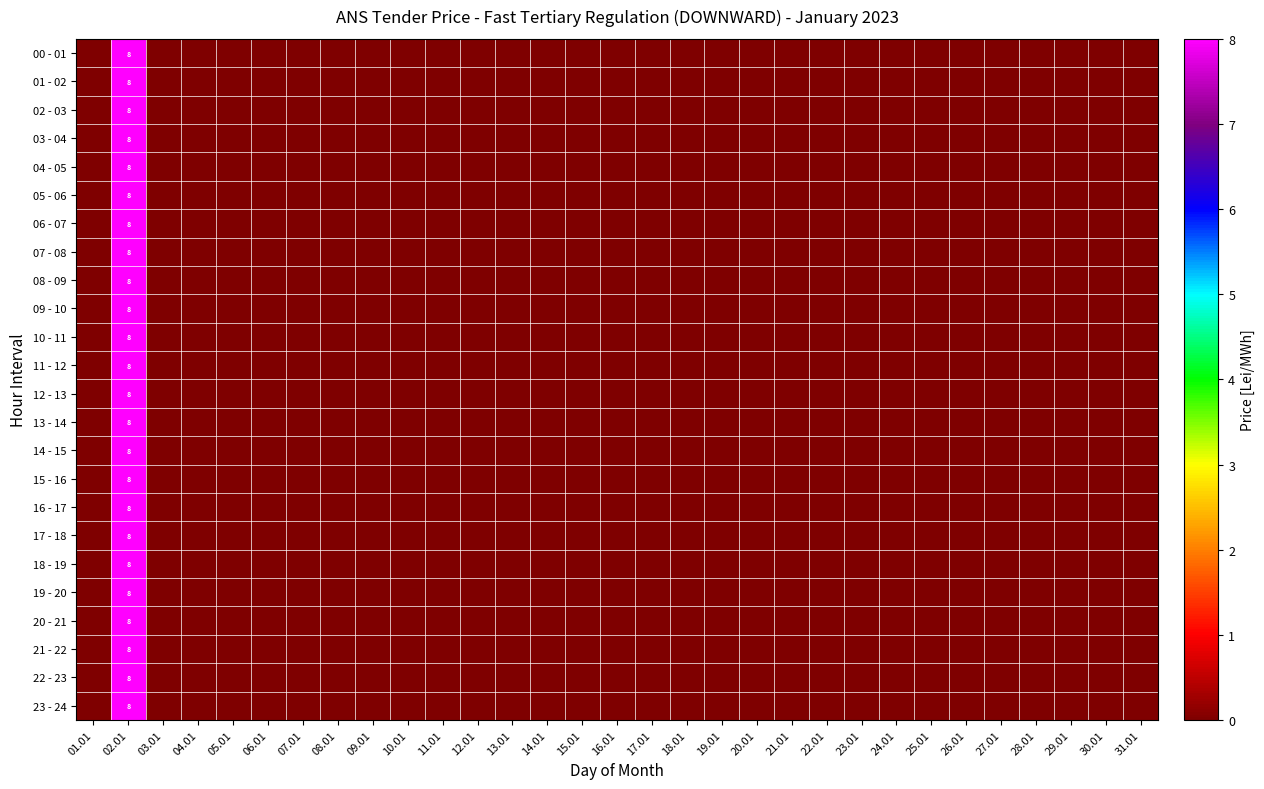

Which series has the largest total across all categories?

00 - 01